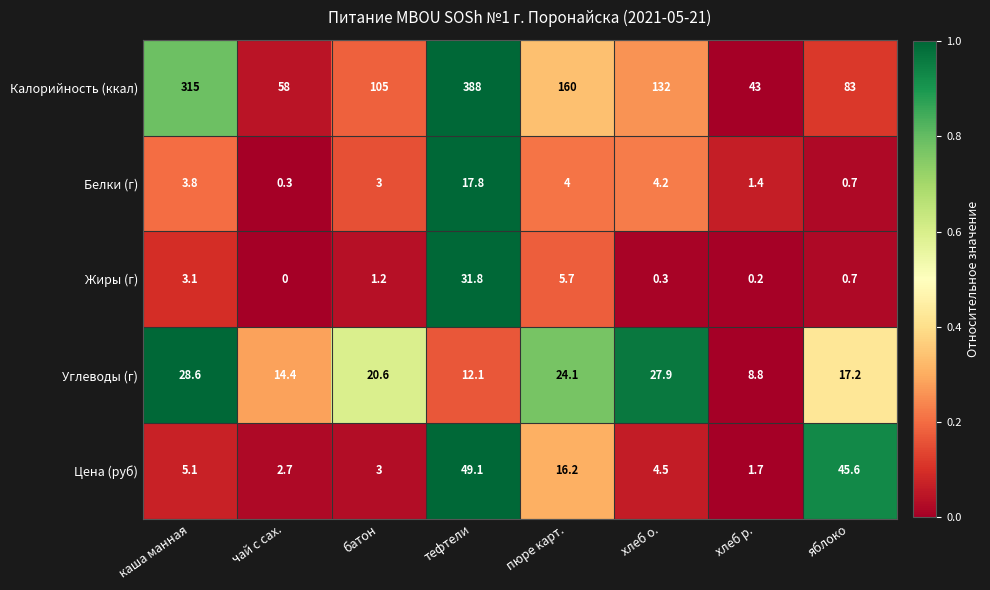

What is the minimum value for Цена (руб)?

1.7